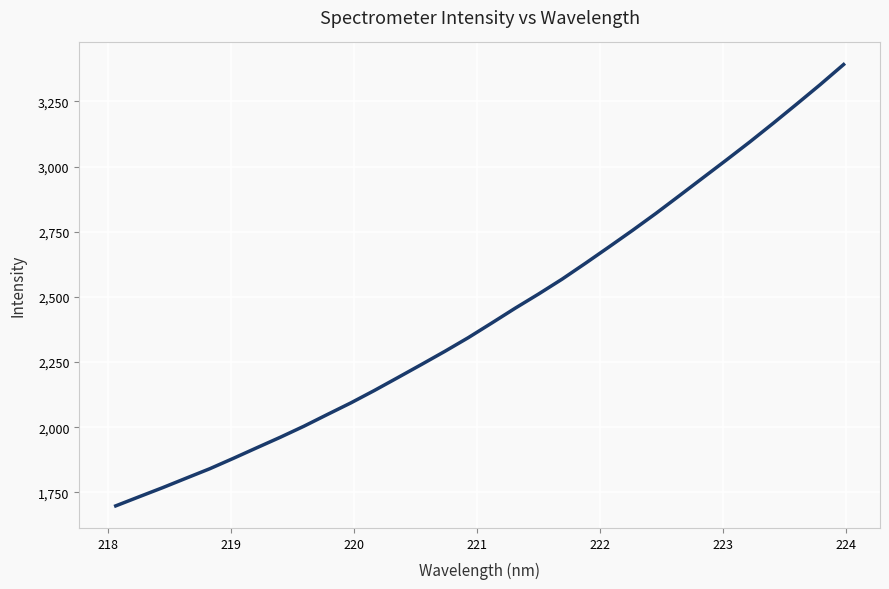

What is the greatest value displayed?

3391.7